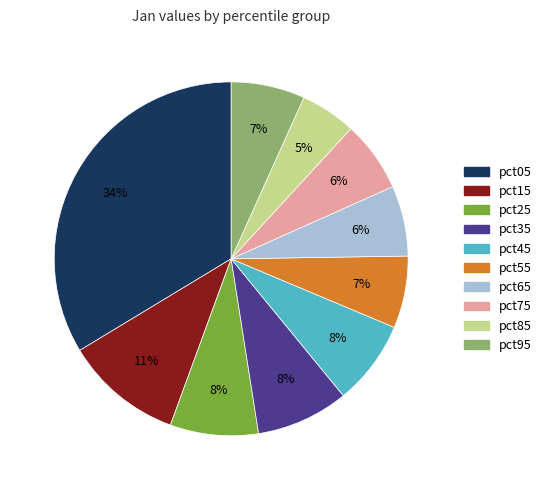

What is the largest slice in the pie chart?

pct05